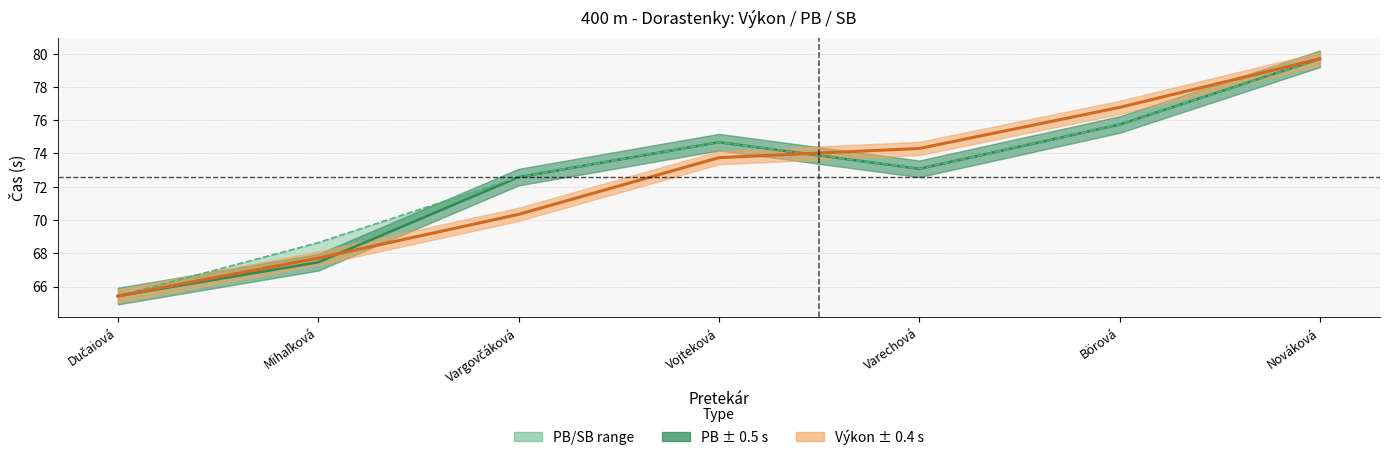

What is the difference between the maximum and minimum values in the Výkon series?

14.3